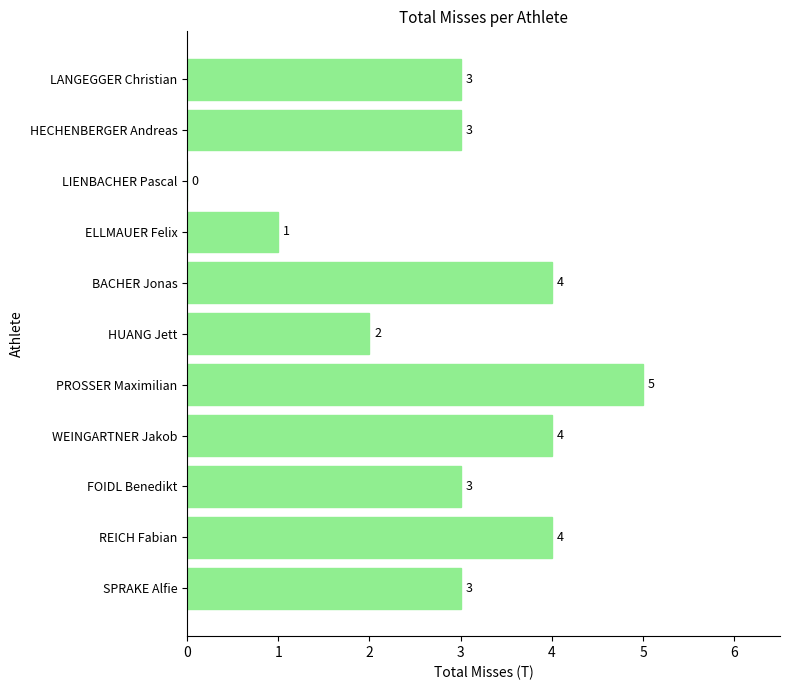

Reading bottom to top, transcribe all the data shown in this chart.

SPRAKE Alfie=3	REICH Fabian=4	FOIDL Benedikt=3	WEINGARTNER Jakob=4	PROSSER Maximilian=5	HUANG Jett=2	BACHER Jonas=4	ELLMAUER Felix=1	LIENBACHER Pascal=0	HECHENBERGER Andreas=3	LANGEGGER Christian=3